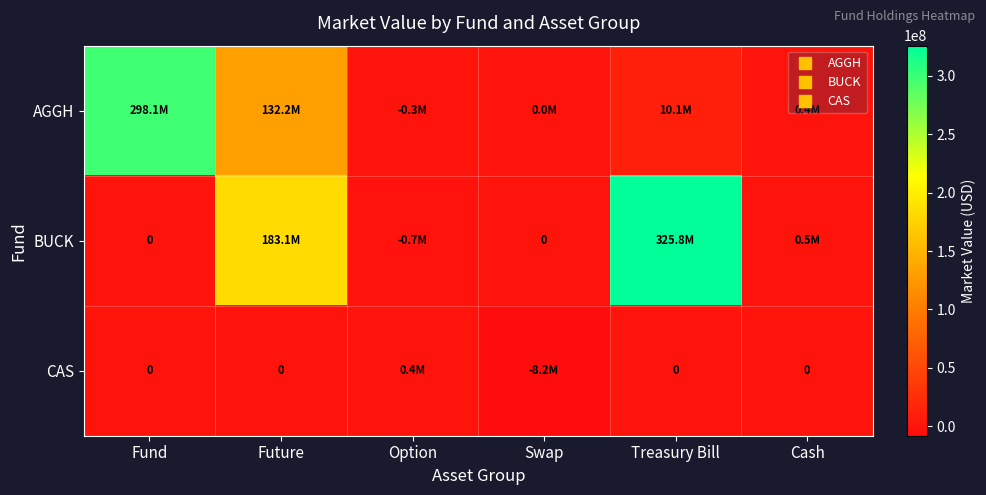

What is the difference between the maximum and second lowest values in the AGGH series?

298101924.1